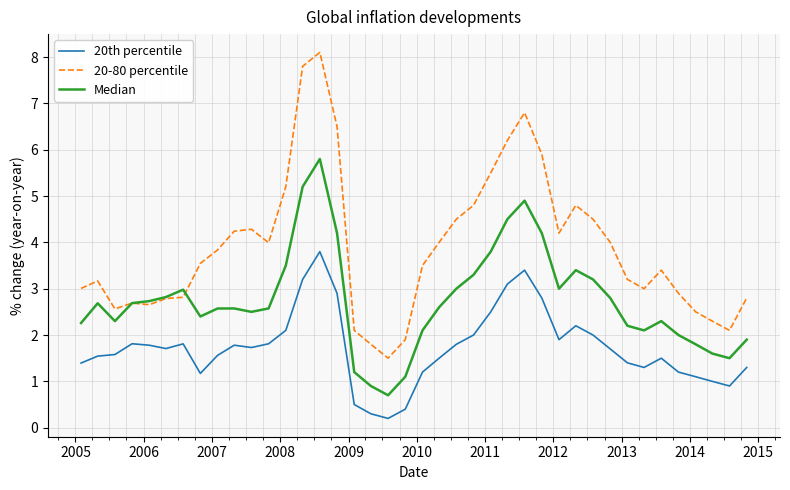

Which series has the largest range (max minus min)?

20-80 percentile